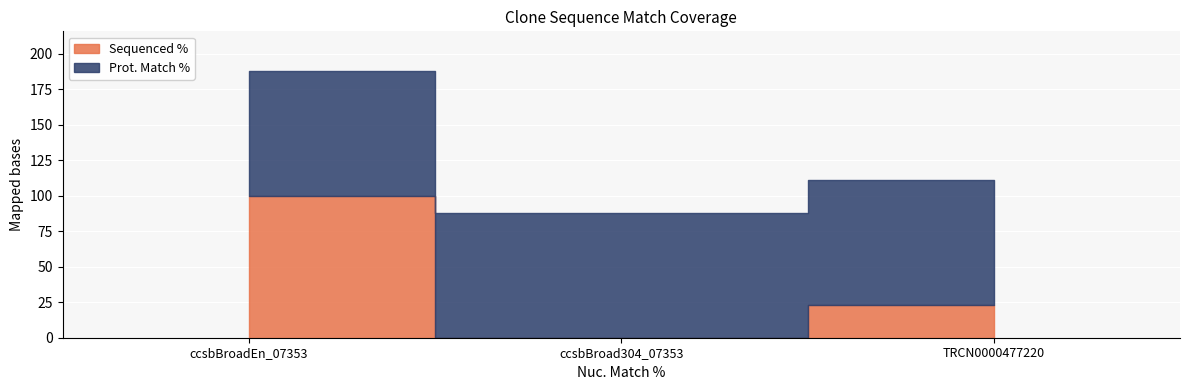

What is the sum of the Prot. Match % values at ccsbBroadEn_07353 and ccsbBroad304_07353?

175.4